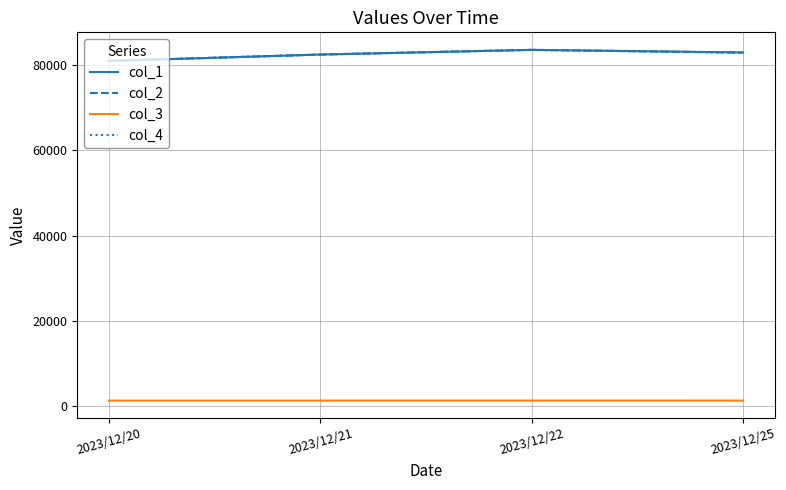

Reading right to left, what are all the values shown in this chart?

col_1: 83000	83600	82500	81000
col_2: 82940	83600	82500	81000
col_3: 1225	1222	1221	1220
col_4: 82940	83600	82500	81000